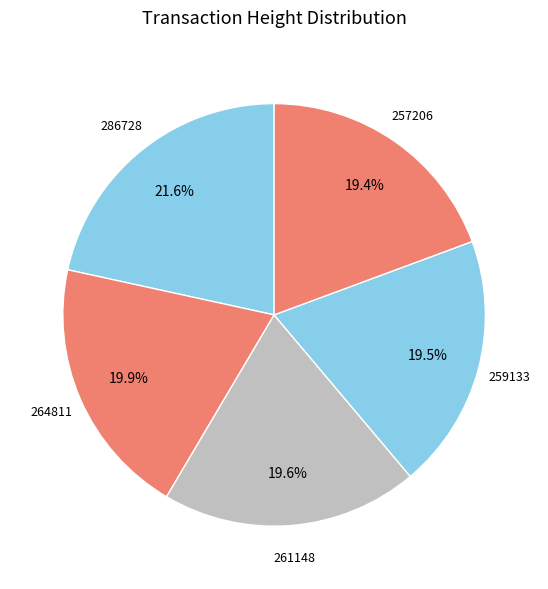

What percentage is NOT represented by 257206?

80.6%